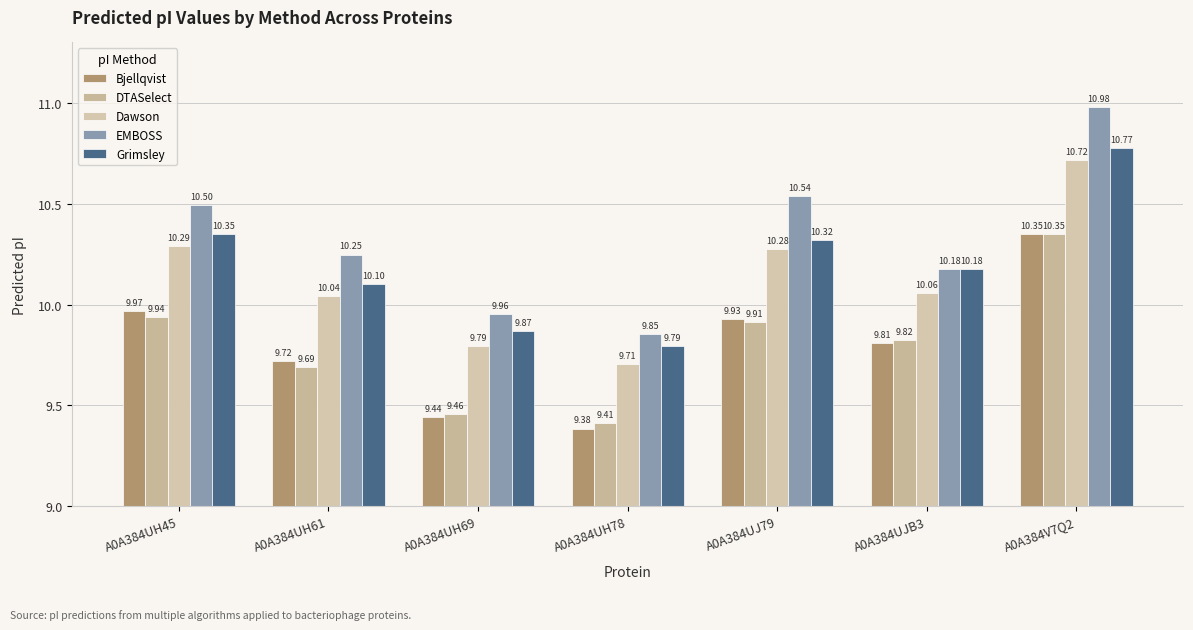

What is the sum of the Bjellqvist values at A0A384UH61 and A0A384UH78?

19.1